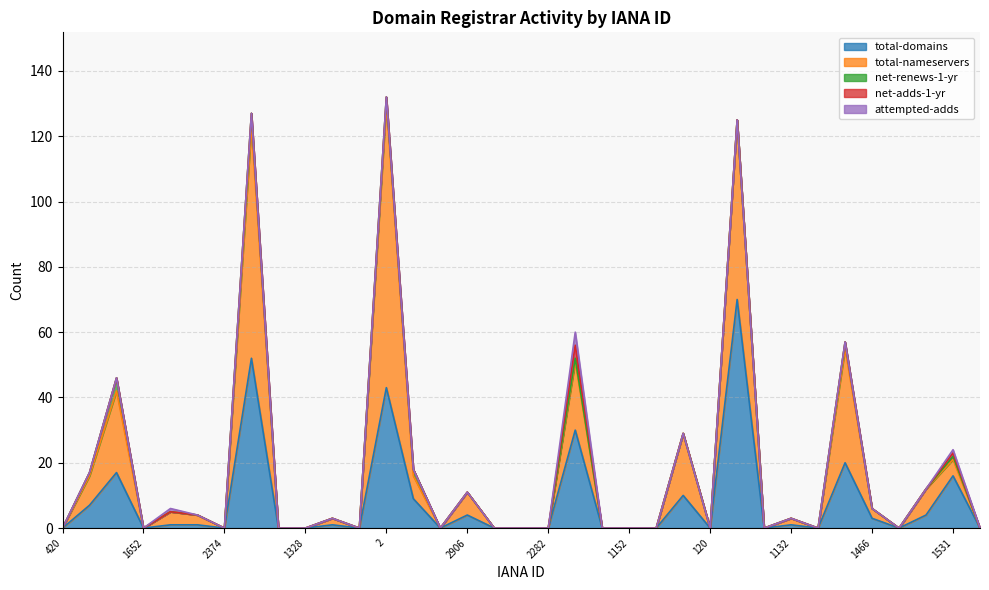

What is the value of the total-domains point at the 3rd from the left?

17